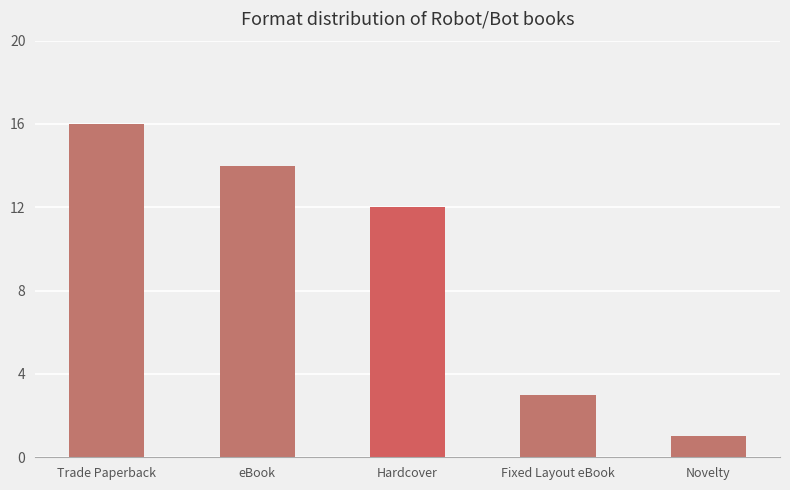

What is the change in value from eBook to Hardcover?

-2